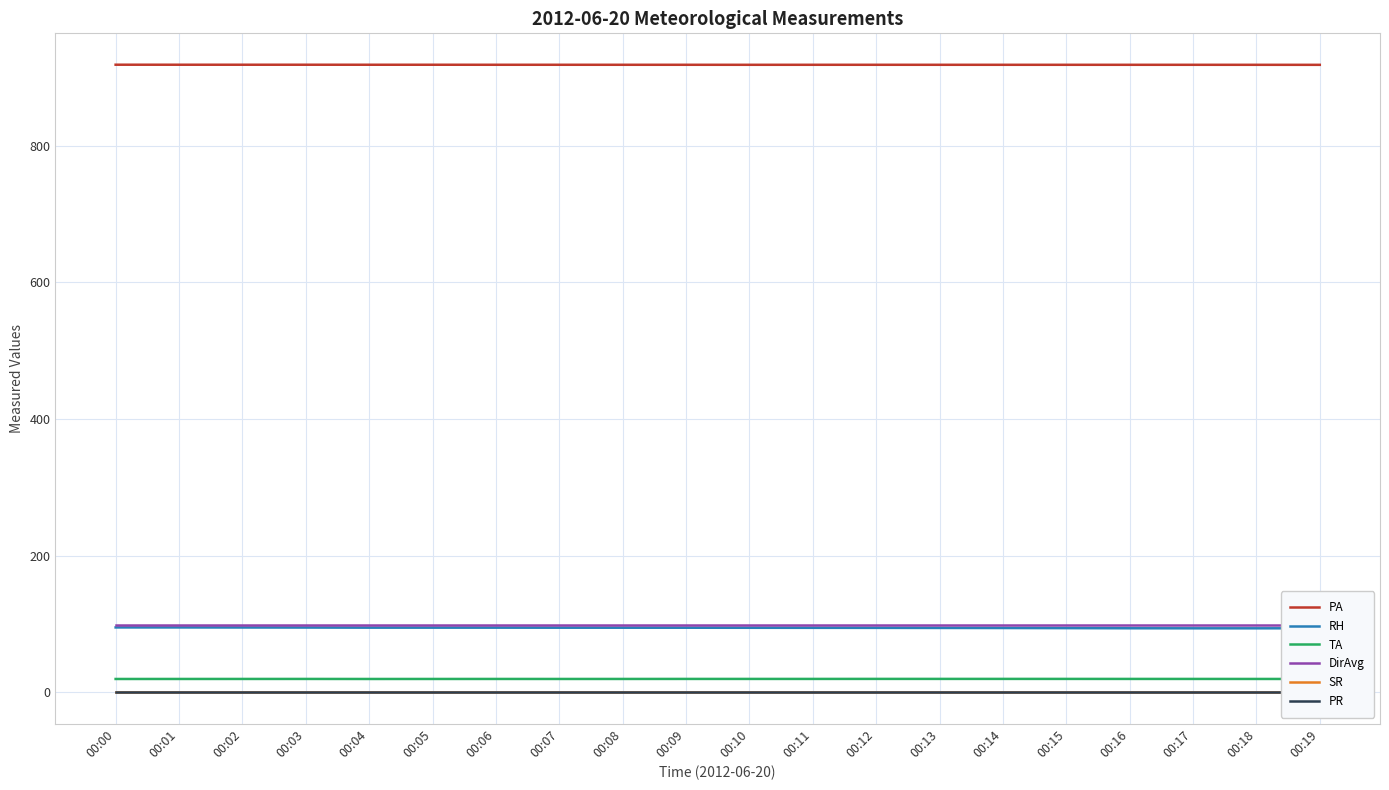

What is the average value of the TA series?

19.5